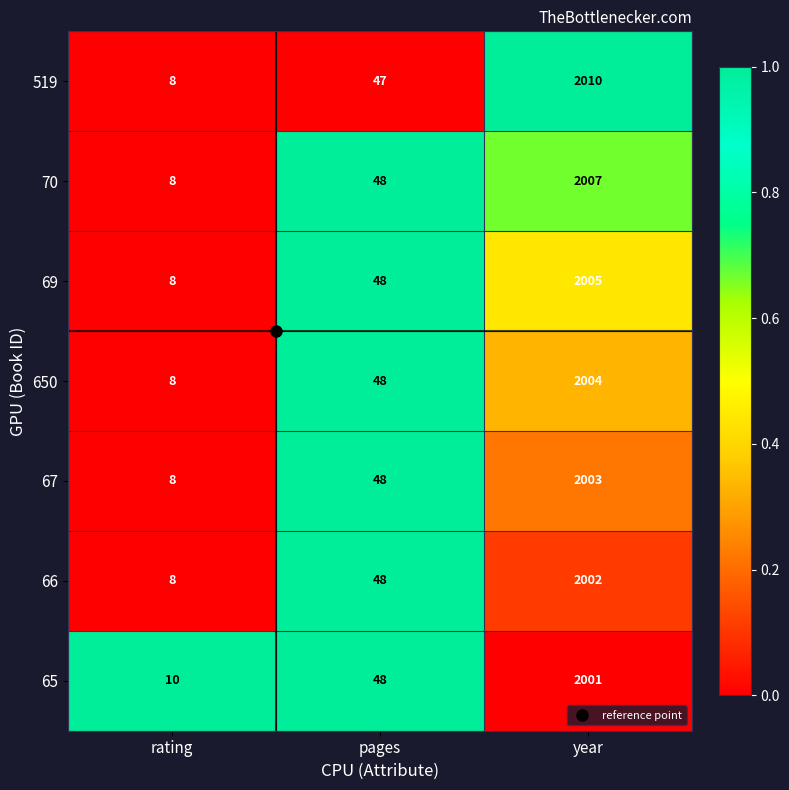

The 67 series shows 1325 at year. True or false?

False